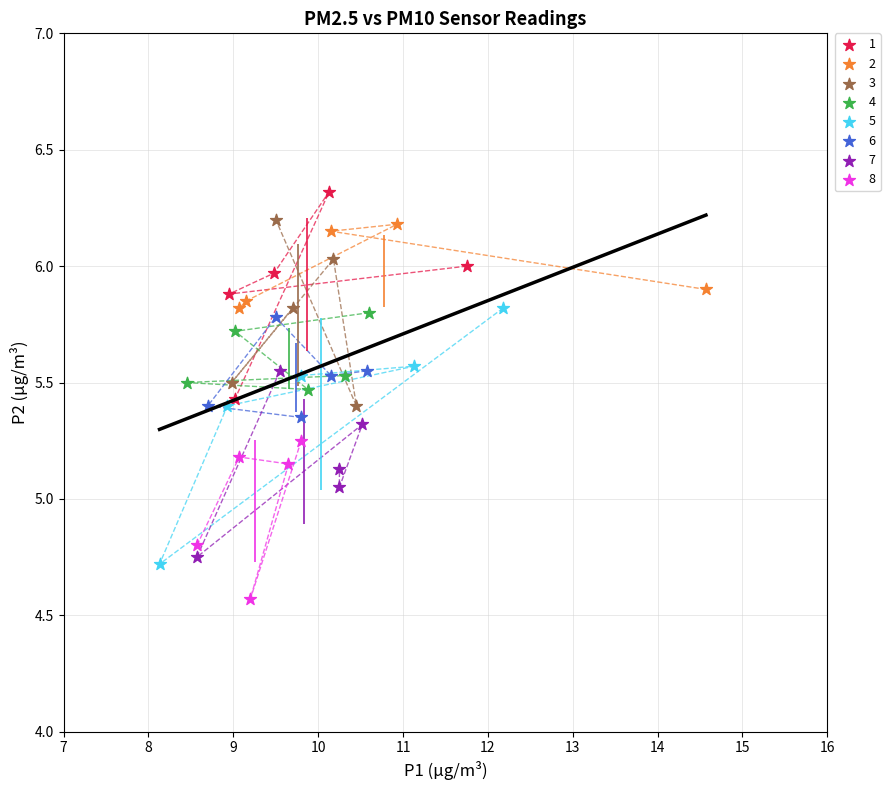

Which series contains the lowest Y value?

8